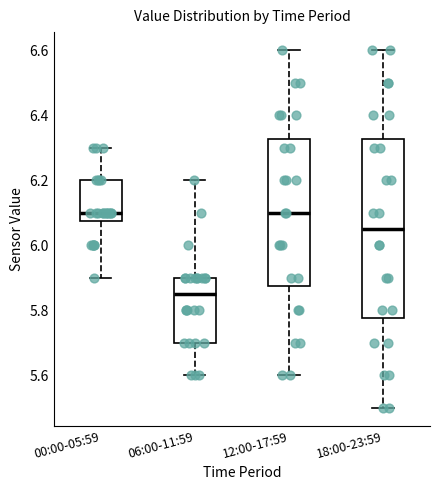

Which box's median line is the lowest?

06:00-11:59